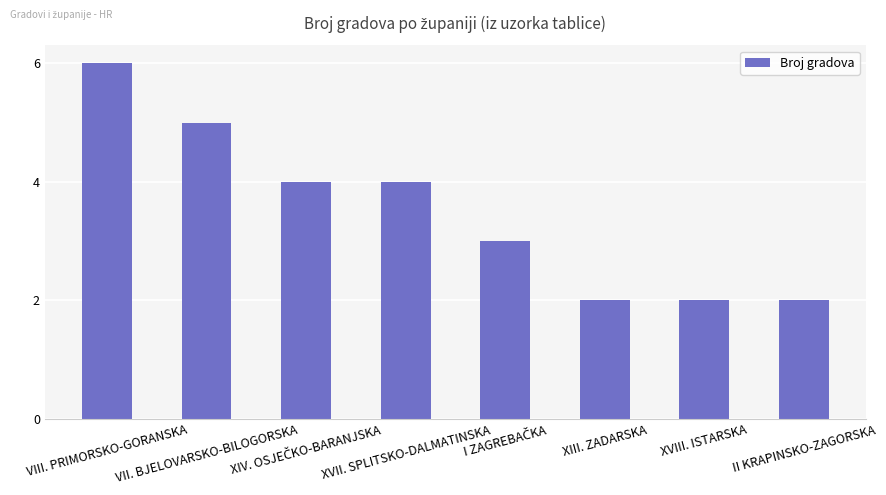

Between XVII. SPLITSKO-DALMATINSKA and II KRAPINSKO-ZAGORSKA, which is larger?

XVII. SPLITSKO-DALMATINSKA